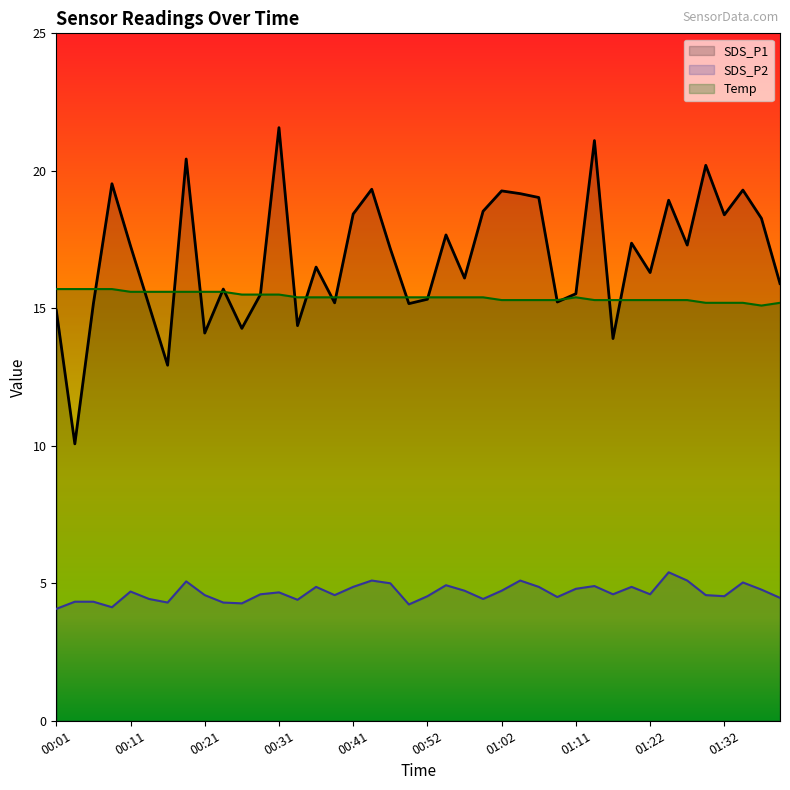

At which label is SDS_P1 closest to 15?

00:01